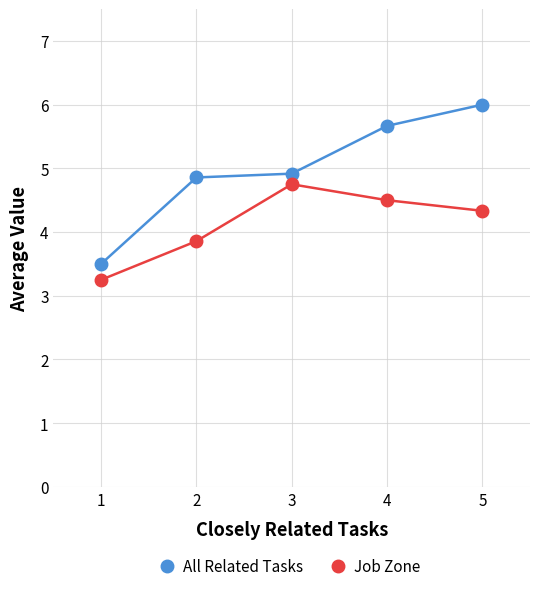

List the series in order of their peak value, lowest first.

Job Zone, All Related Tasks